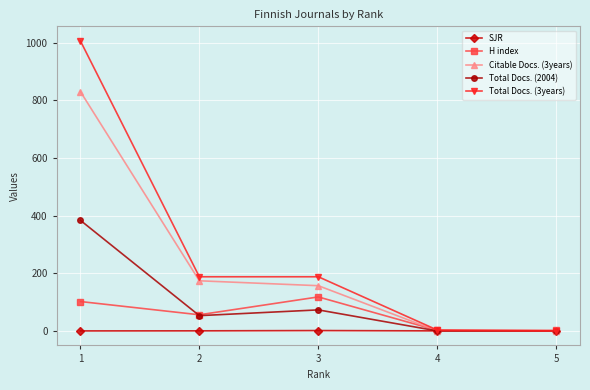

True or false: H index has more than 0 interior local peaks.

True